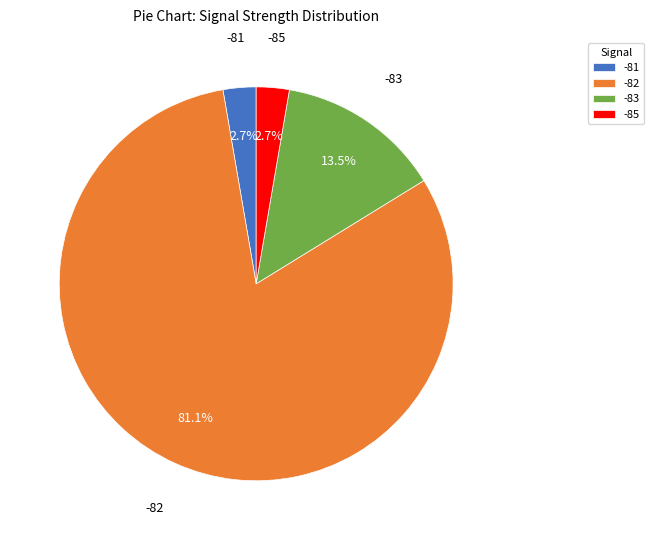

Is there any slice that represents more than half of the pie?

Yes